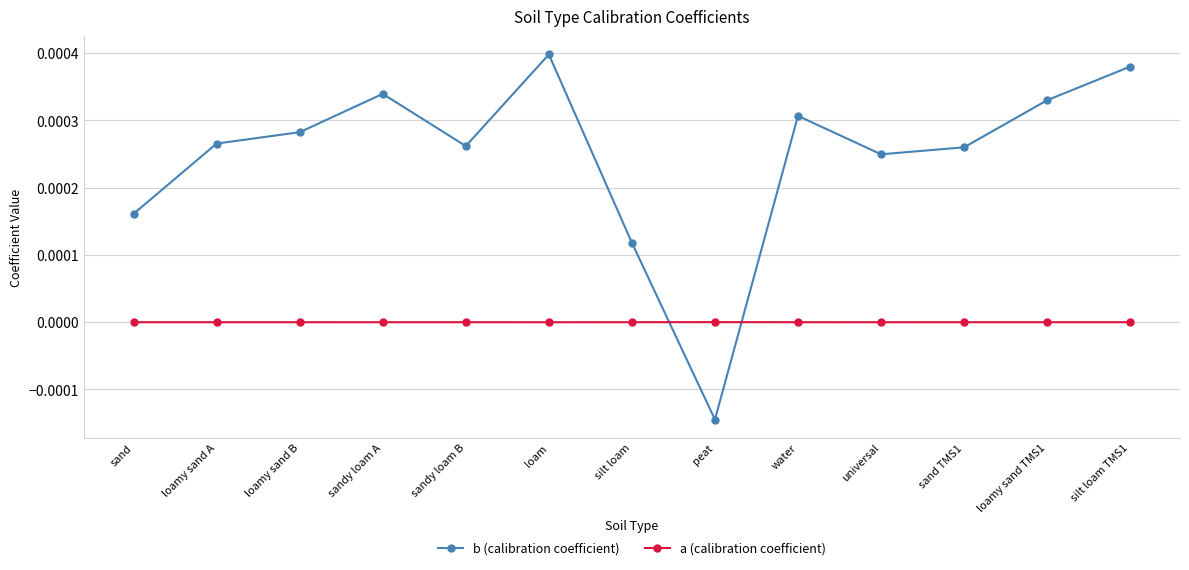

List the series in order of their peak value, lowest first.

a (calibration coefficient), b (calibration coefficient)